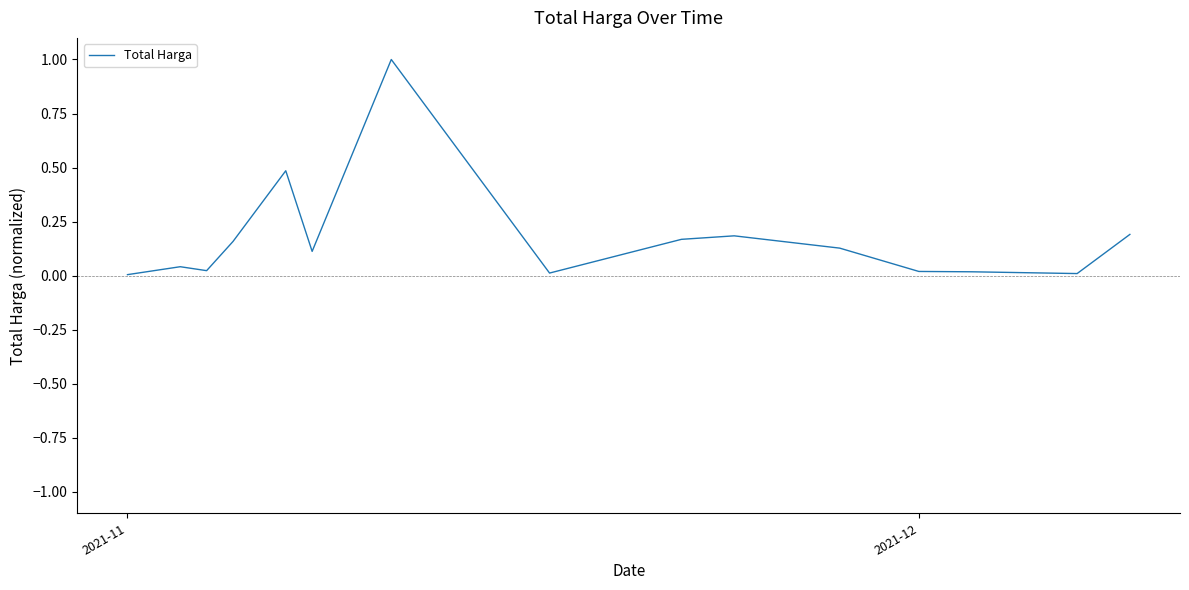

What is the difference between the maximum and minimum values?

1.0